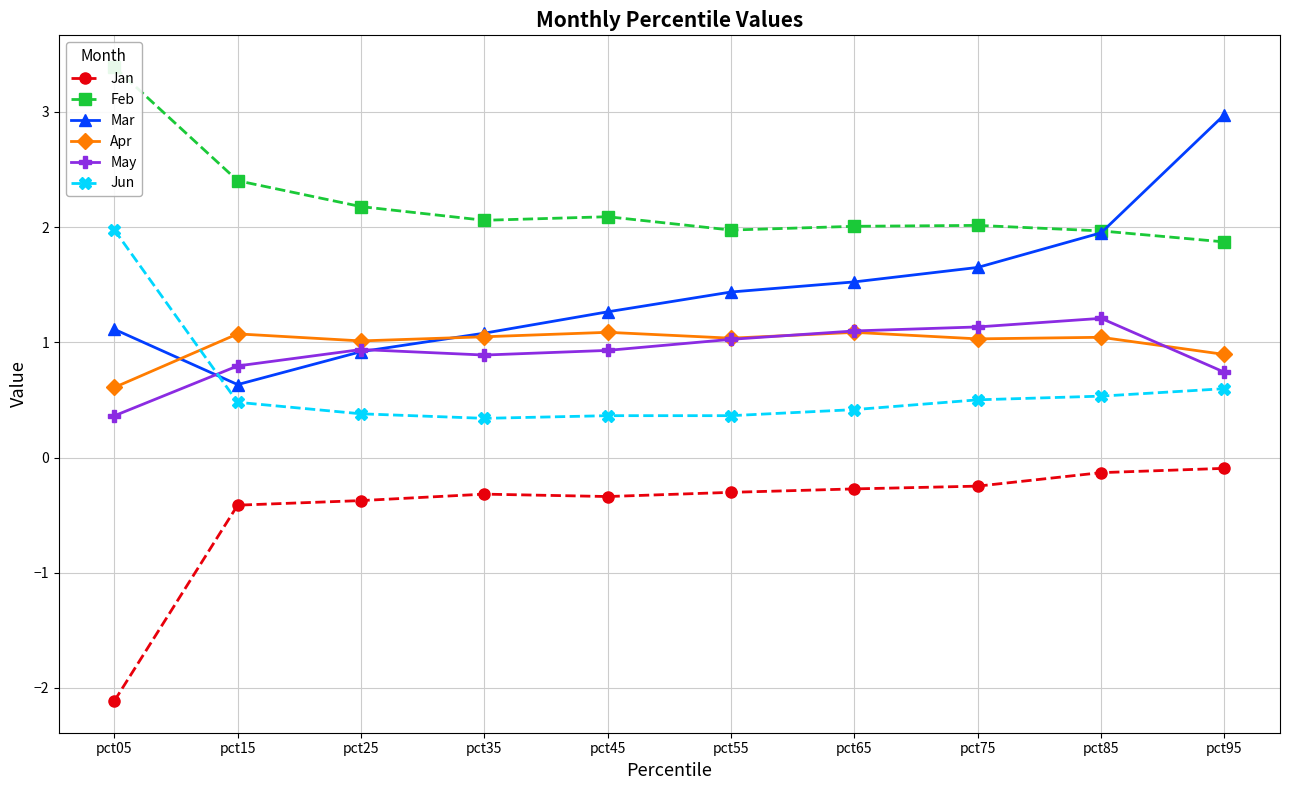

Which series has the widest spread of values?

Mar